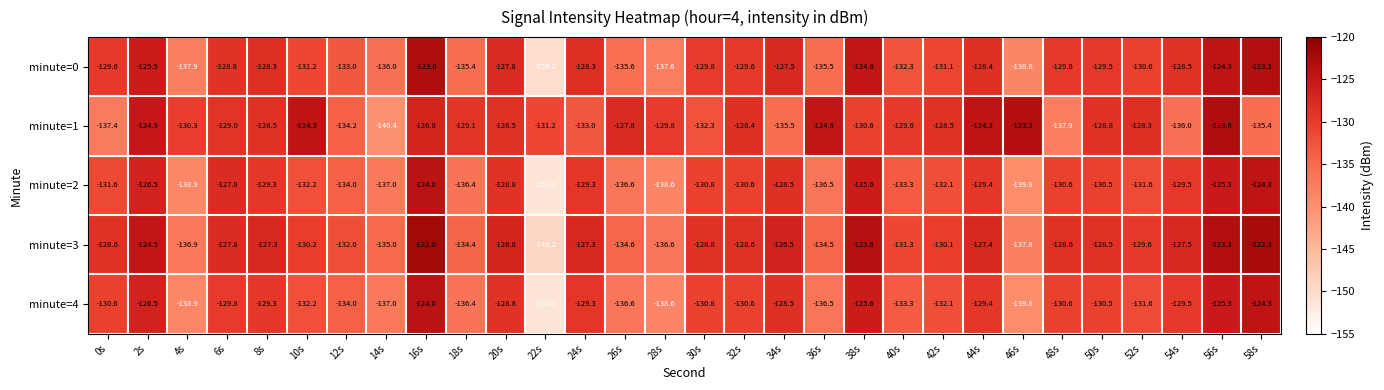

What is the total value across all series at 44s?

-638.9